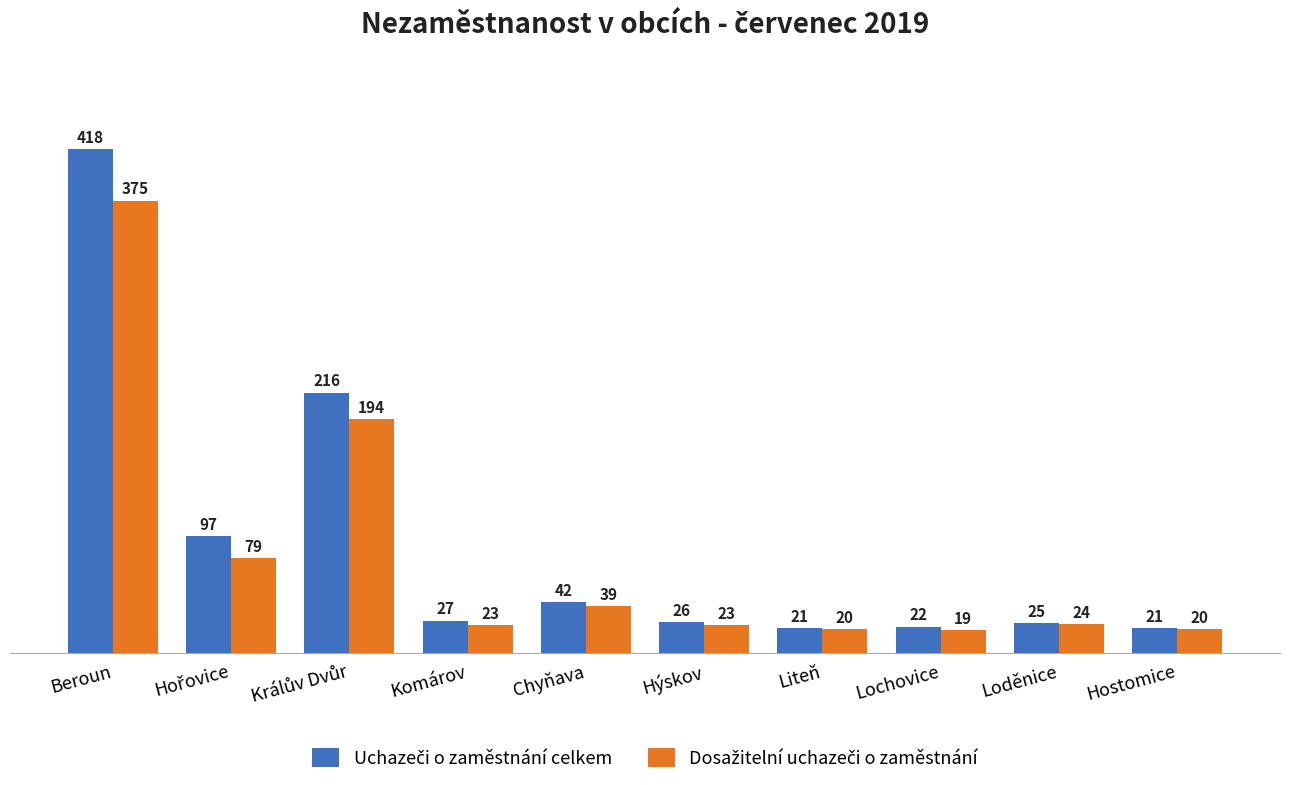

What is the spread (max minus min) of values at Chyňava?

3